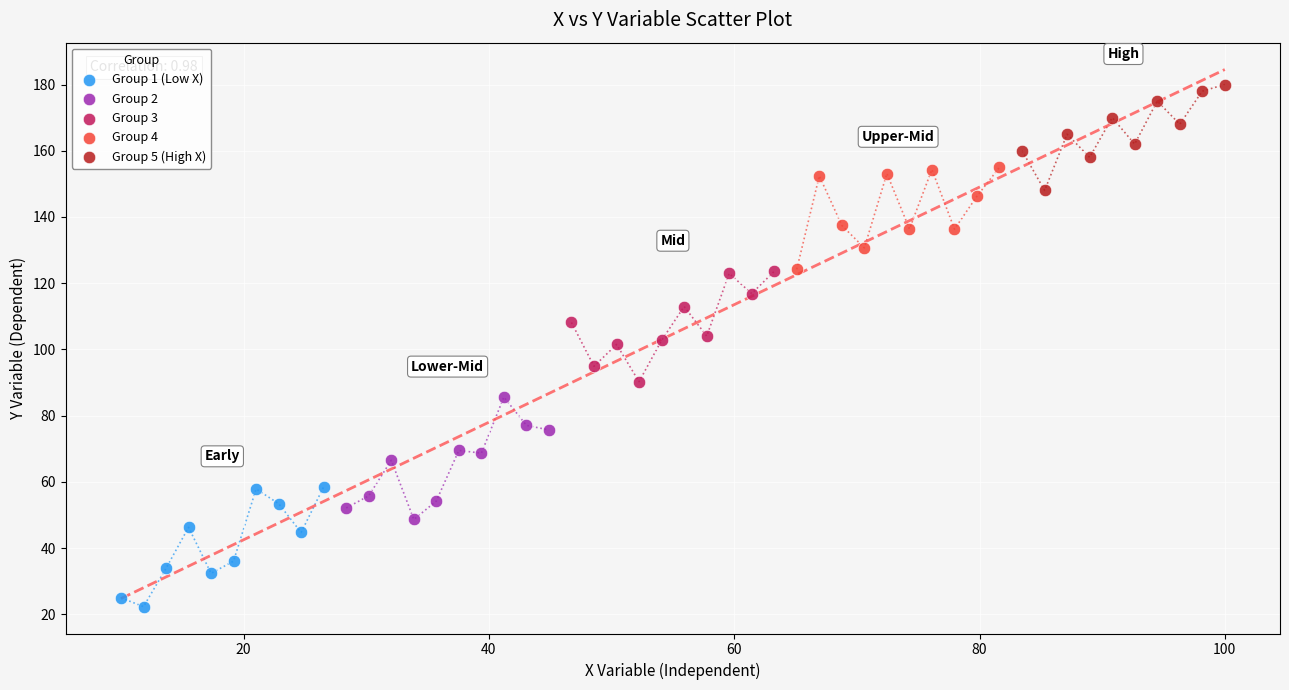

Which series reaches the minimum Y coordinate?

Group 1 (Low X)